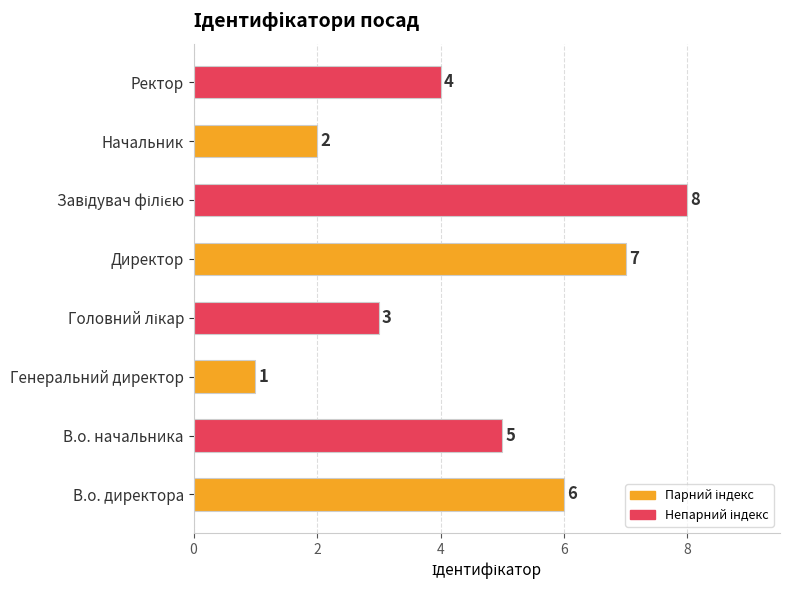

True or false: the data shows 7 at Директор.

True